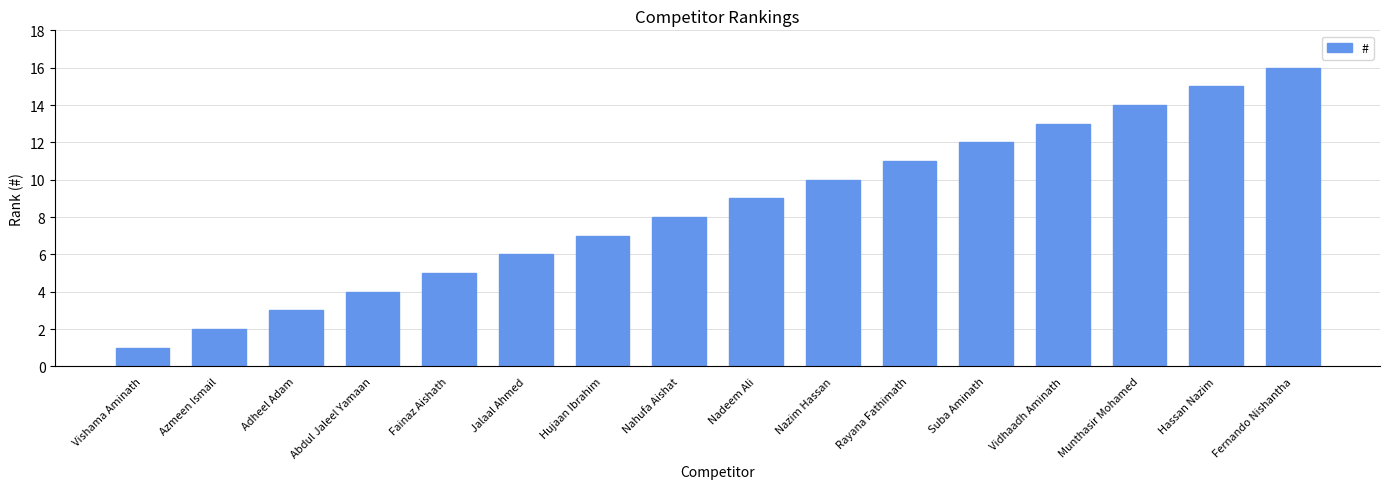

What is the change in value from Vishama Aminath to Fernando Nishantha?

+15